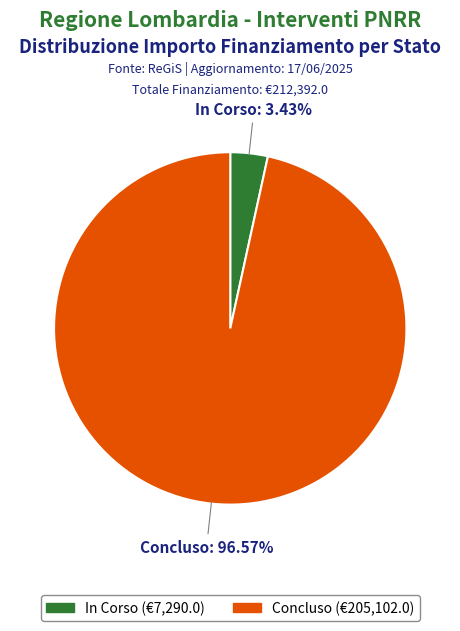

What is the ratio of the value at In Corso to the value at Concluso?

0.0